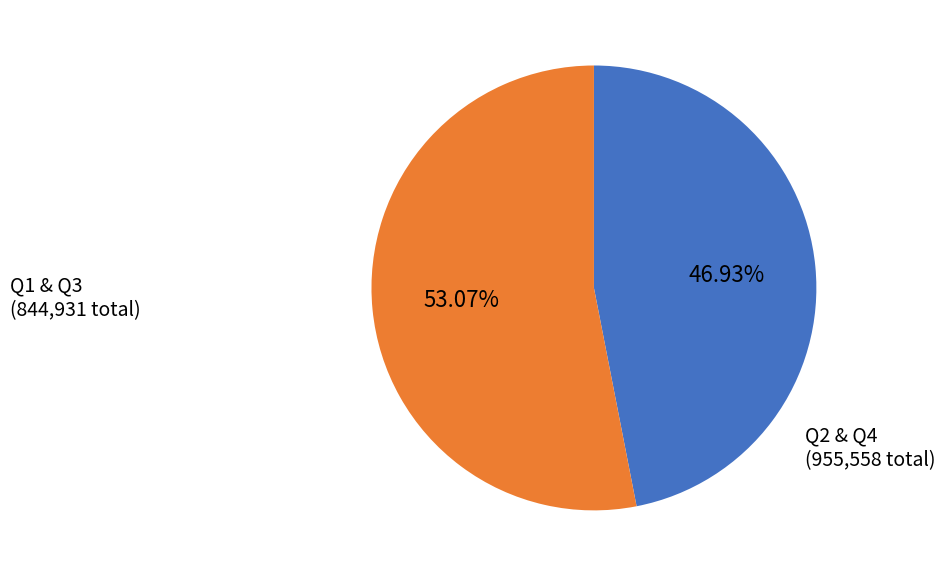

To the nearest percent, what is the average slice percentage?

50%